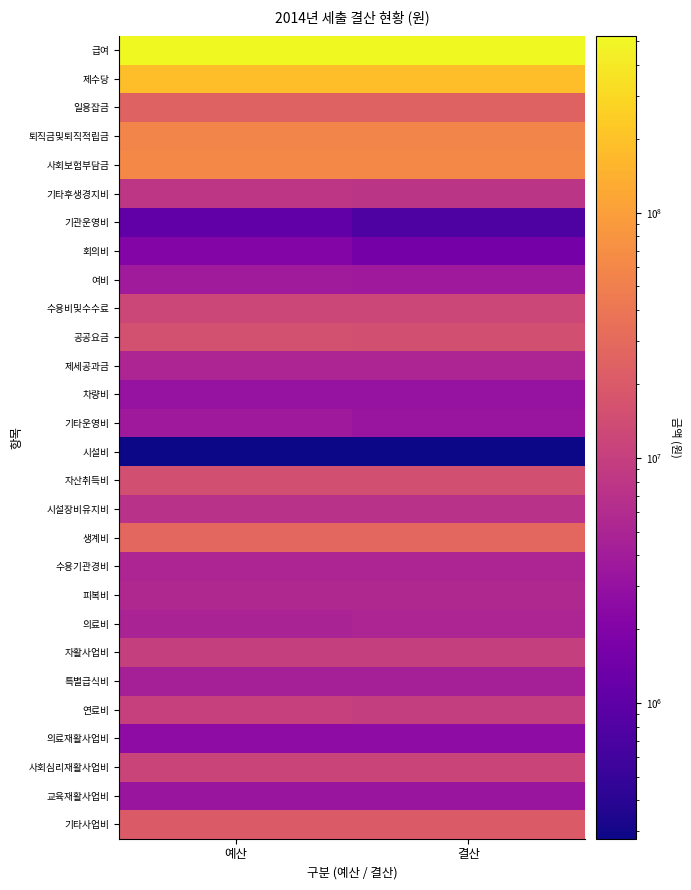

List the series in order of their peak value, lowest first.

시설비, 기관운영비, 회의비, 의료재활사업비, 차량비, 교육재활사업비, 기타운영비, 여비, 특별급식비, 의료비, 수용기관경비, 제세공과금, 피복비, 시설장비유지비, 기타후생경지비, 자활사업비, 연료비, 사회심리재활사업비, 수용비및수수료, 자산취득비, 공공요금, 기타사업비, 일용잡금, 생계비, 퇴직금및퇴직적립금, 사회보험부담금, 제수당, 급여